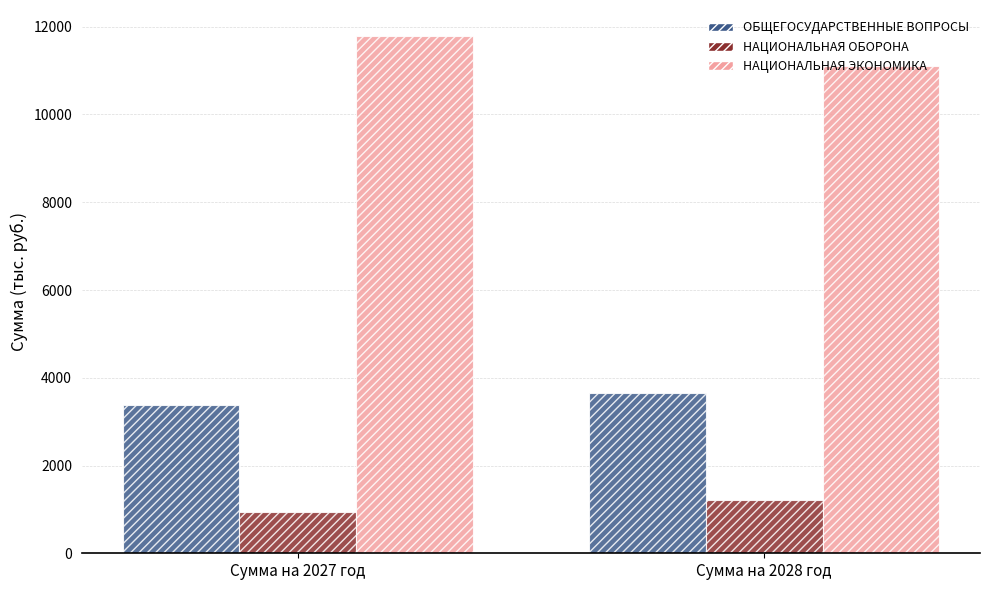

Reading left to right, what are all the values shown in this chart?

ОБЩЕГОСУДАРСТВЕННЫЕ ВОПРОСЫ: Сумма на 2027 год=3368.4	Сумма на 2028 год=3643.7
НАЦИОНАЛЬНАЯ ОБОРОНА: Сумма на 2027 год=937.9	Сумма на 2028 год=1204.8
НАЦИОНАЛЬНАЯ ЭКОНОМИКА: Сумма на 2027 год=11791.9	Сумма на 2028 год=11108.2